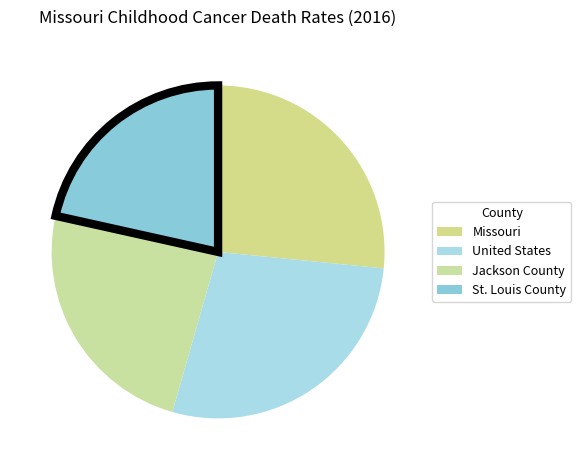

Does any single category account for the majority?

No